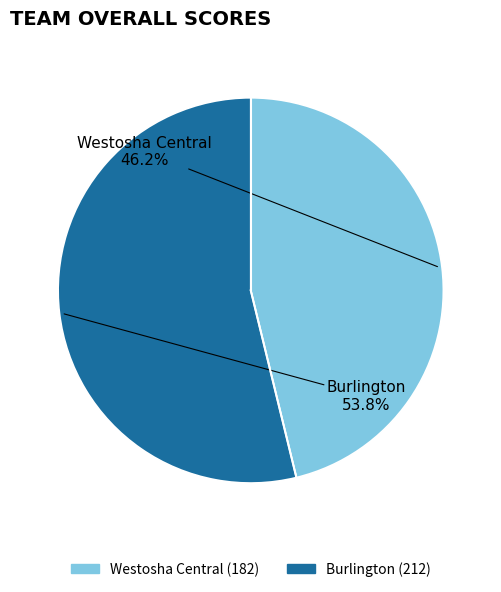

Which slice represents more than half of the pie?

Burlington